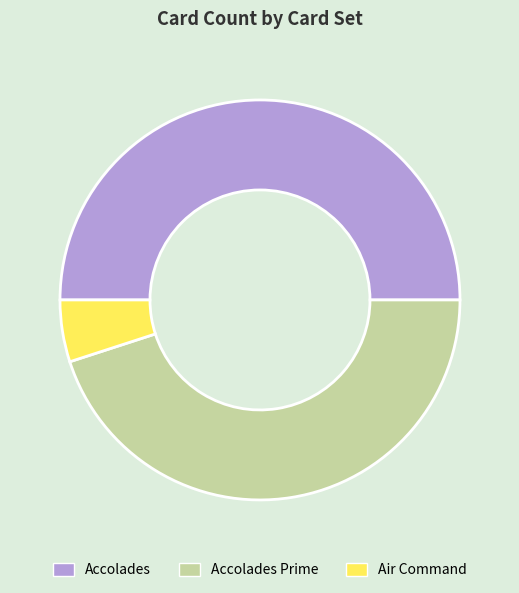

What is the smallest slice in the pie chart?

Air Command